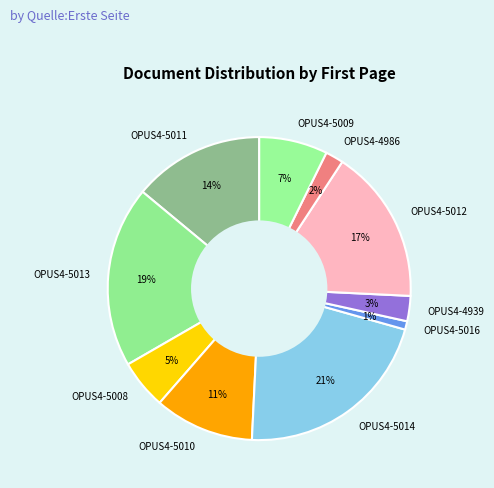

Do OPUS4-5012 and OPUS4-5010 together represent more than half of the pie?

No